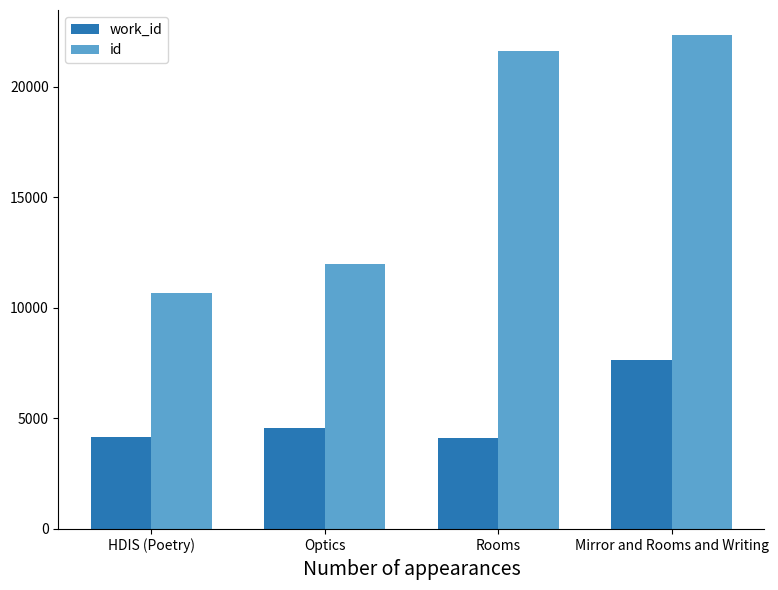

What is the label of the 4th bar from the right?

HDIS (Poetry)